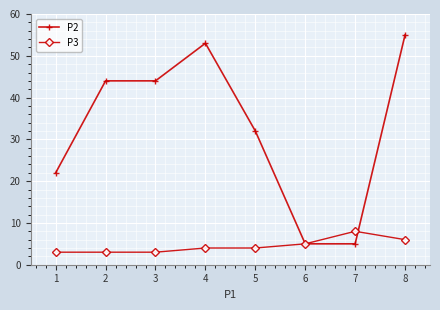

At which category is the sum across all series the highest?

8